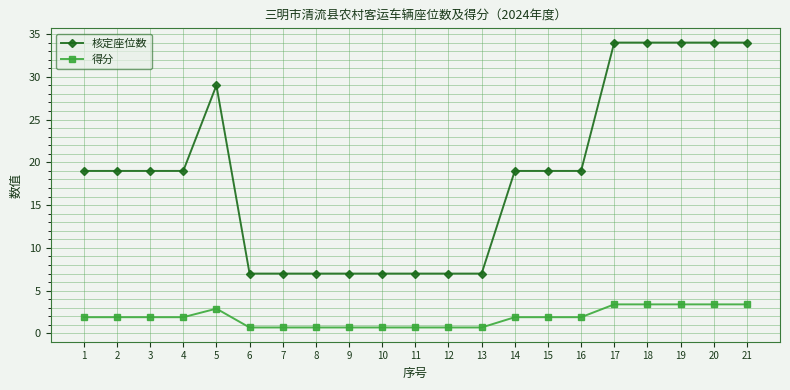

What is the difference between the highest and lowest values at 1?

17.1